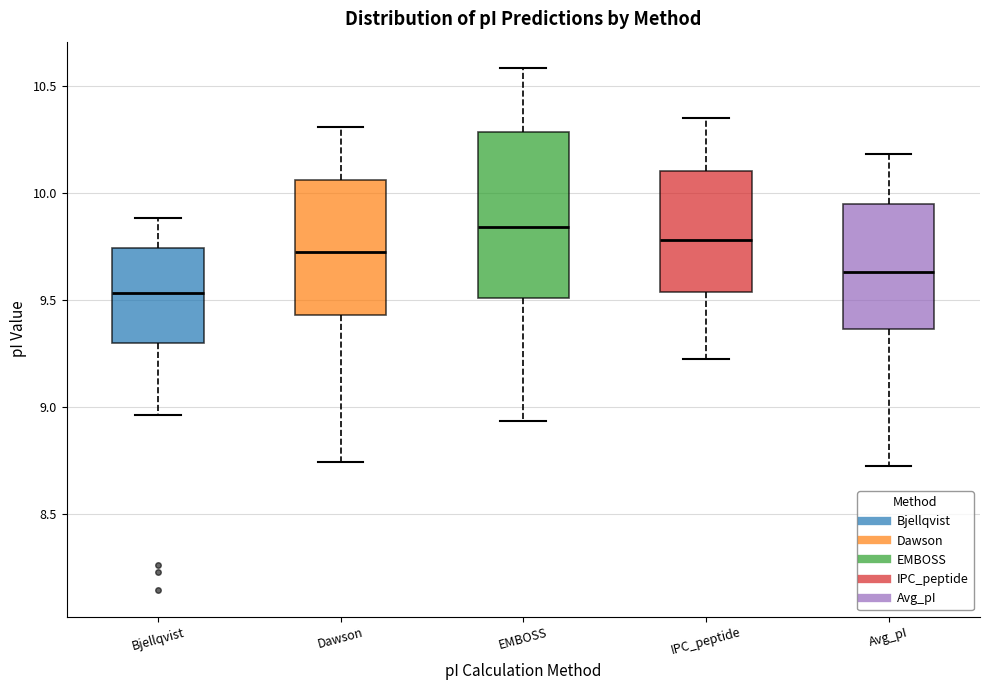

Which box's median line is the highest?

EMBOSS